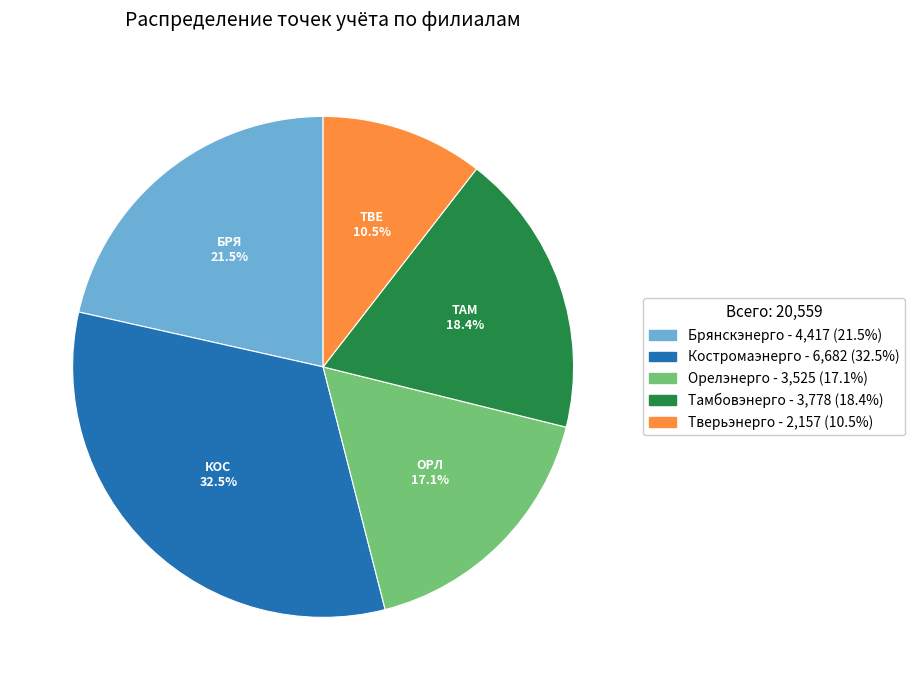

What is the smallest slice in the pie chart?

Тверьэнерго